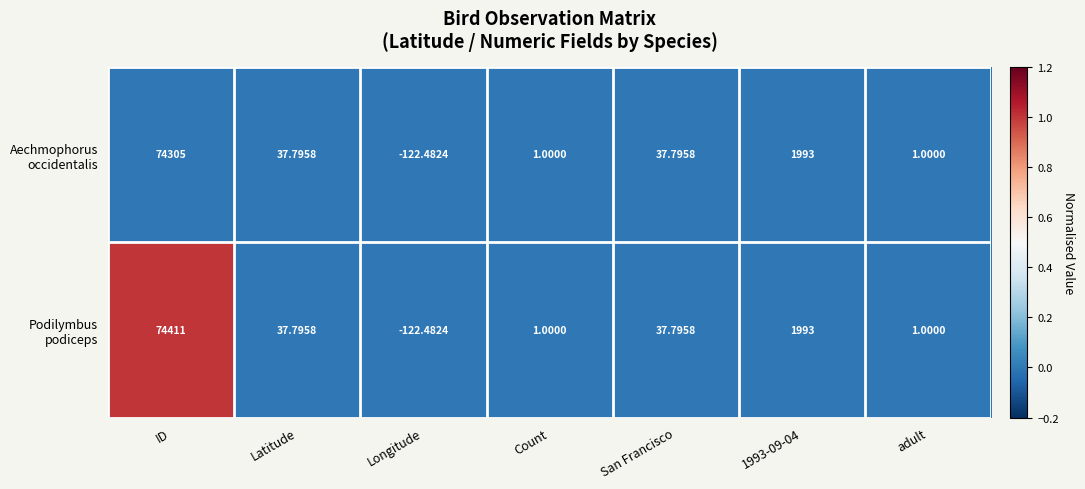

Which category has the lowest value across all series?

Longitude